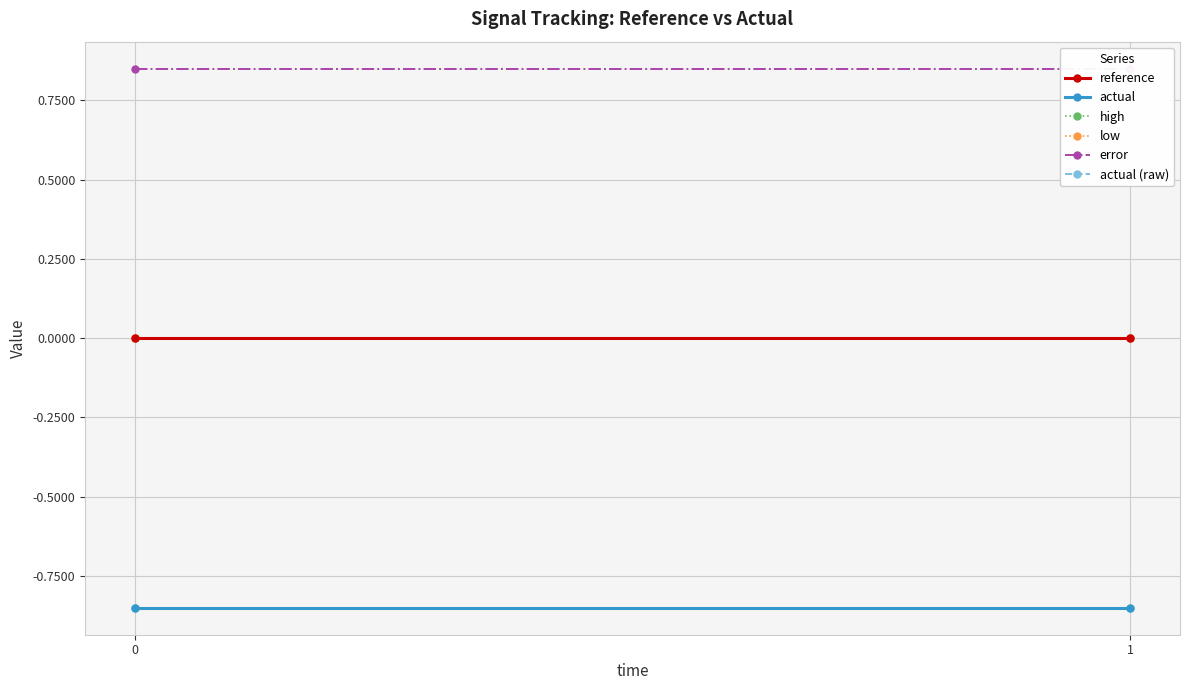

The low series shows -0.0 at 0. True or false?

False